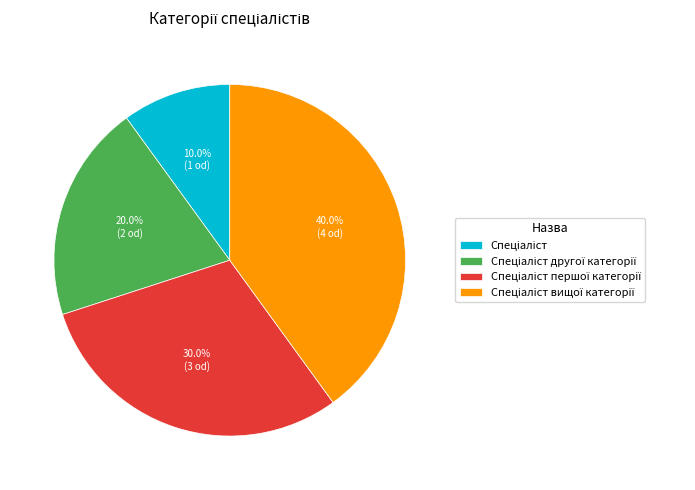

Does any single category account for the majority?

No